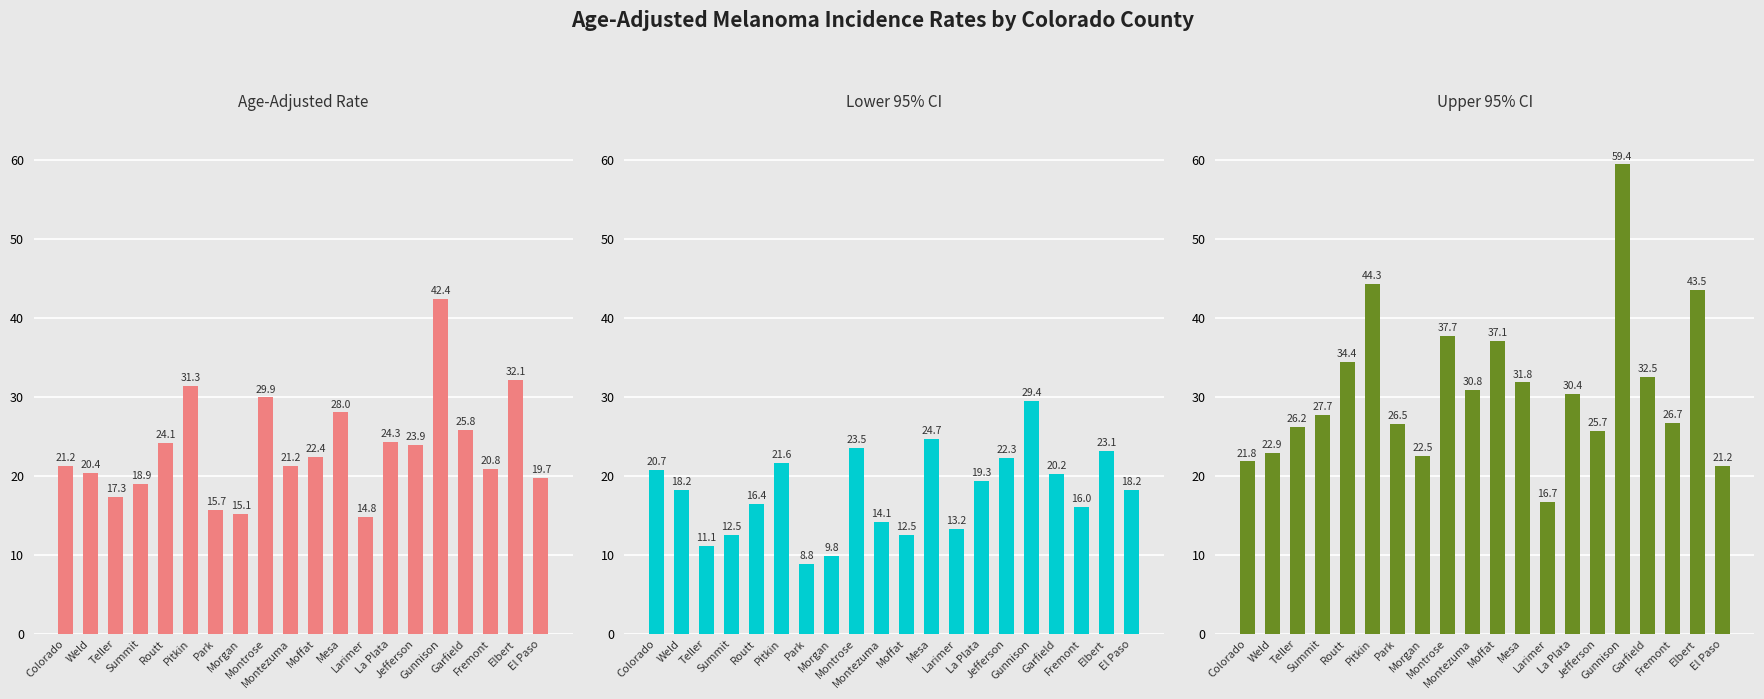

Between Morgan and Larimer, which series saw the biggest shift?

Upper 95% CI